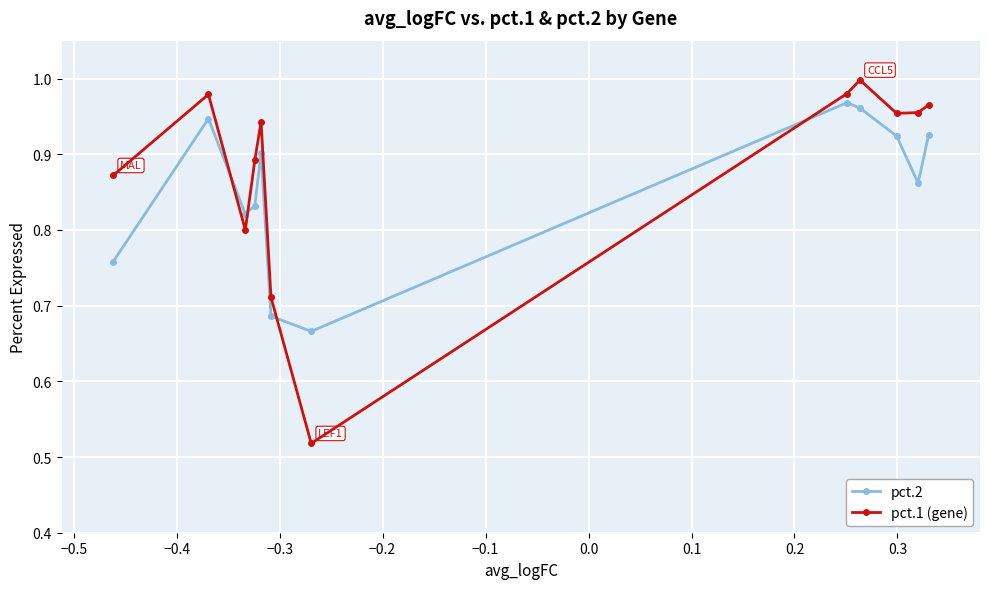

Which series has the widest spread of values?

pct.1 (gene)